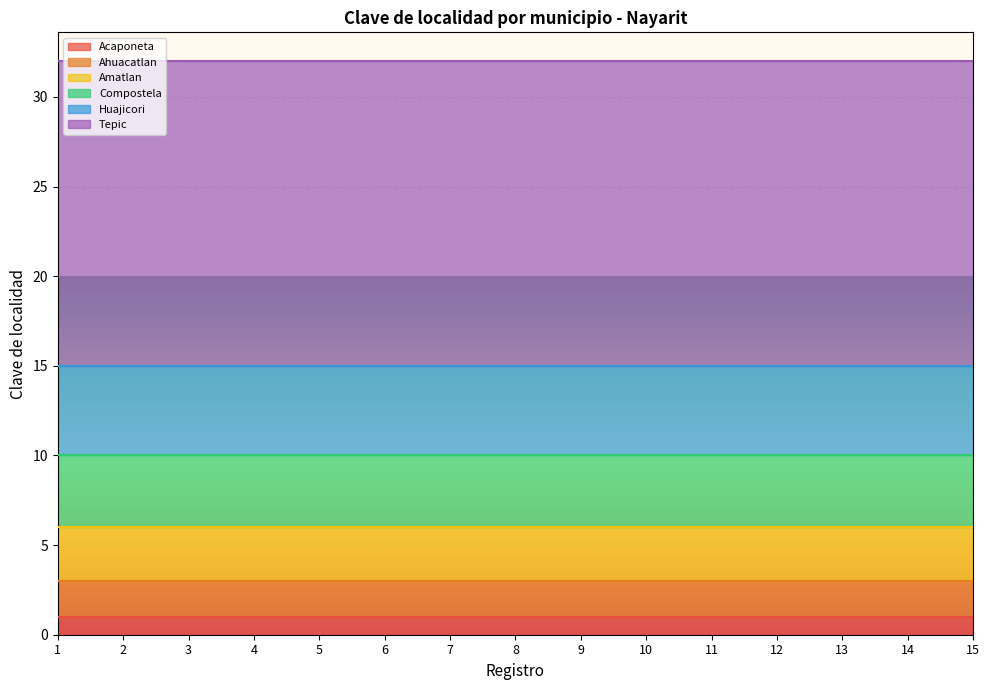

The value of Acaponeta at 11 is 1. True or false?

True